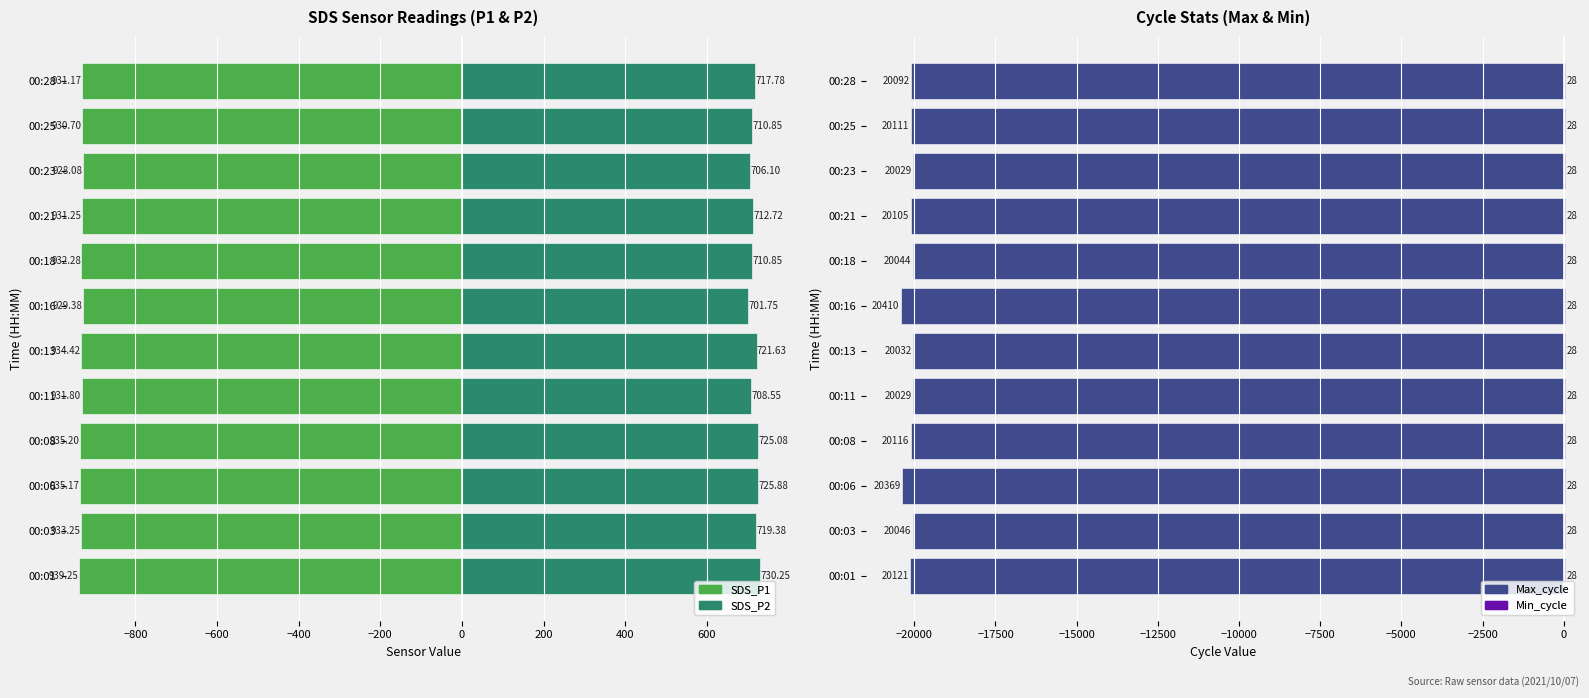

Which series has the widest spread of values?

Max_cycle